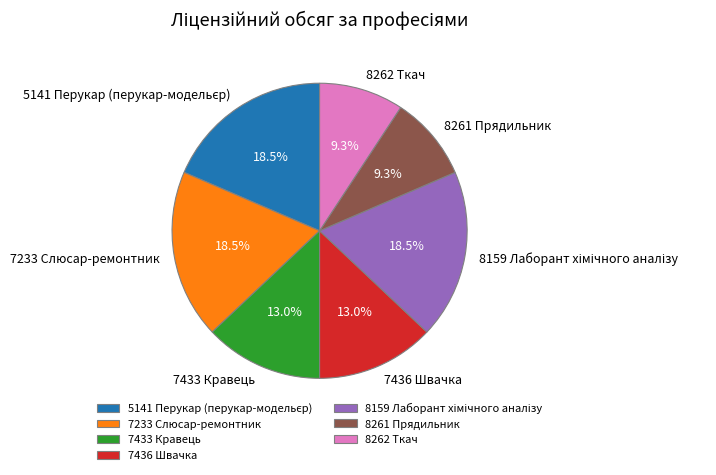

What is the total percentage of 7233 Слюсар-ремонтник and 7433 Кравець?

31.5%